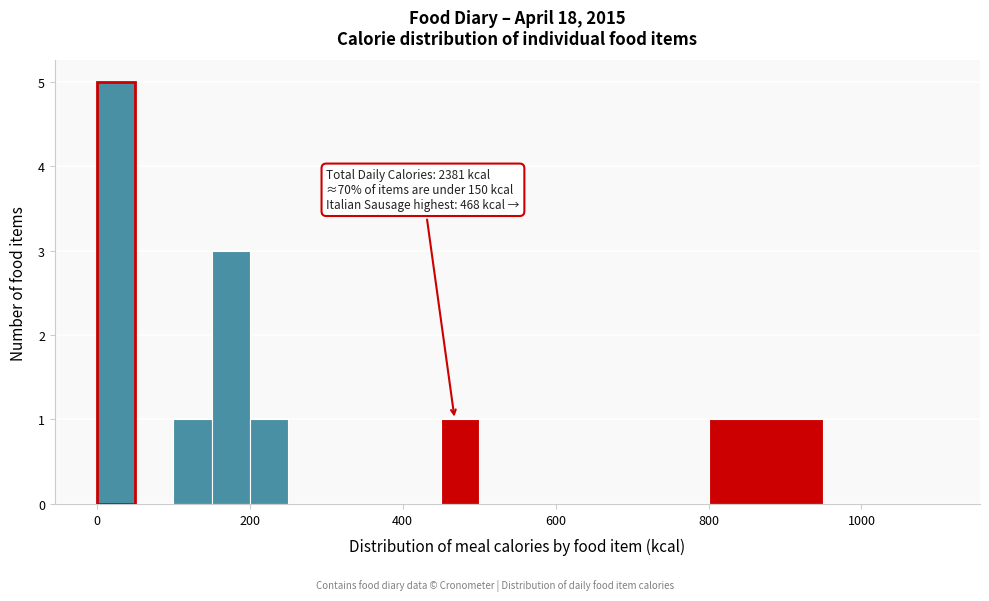

Read against the x-axis, roughly where is the centre of the tallest bar?

20